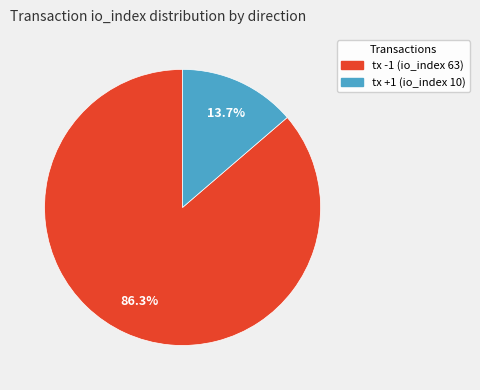

How many slices are in this pie chart?

2